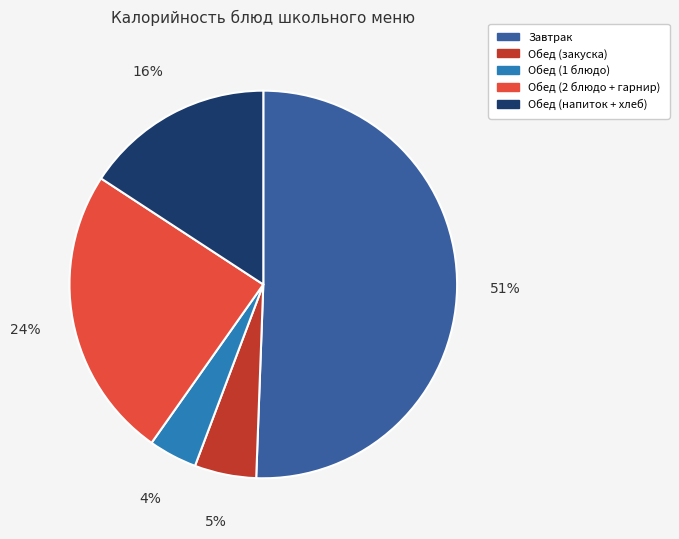

Does any single category account for the majority?

Yes